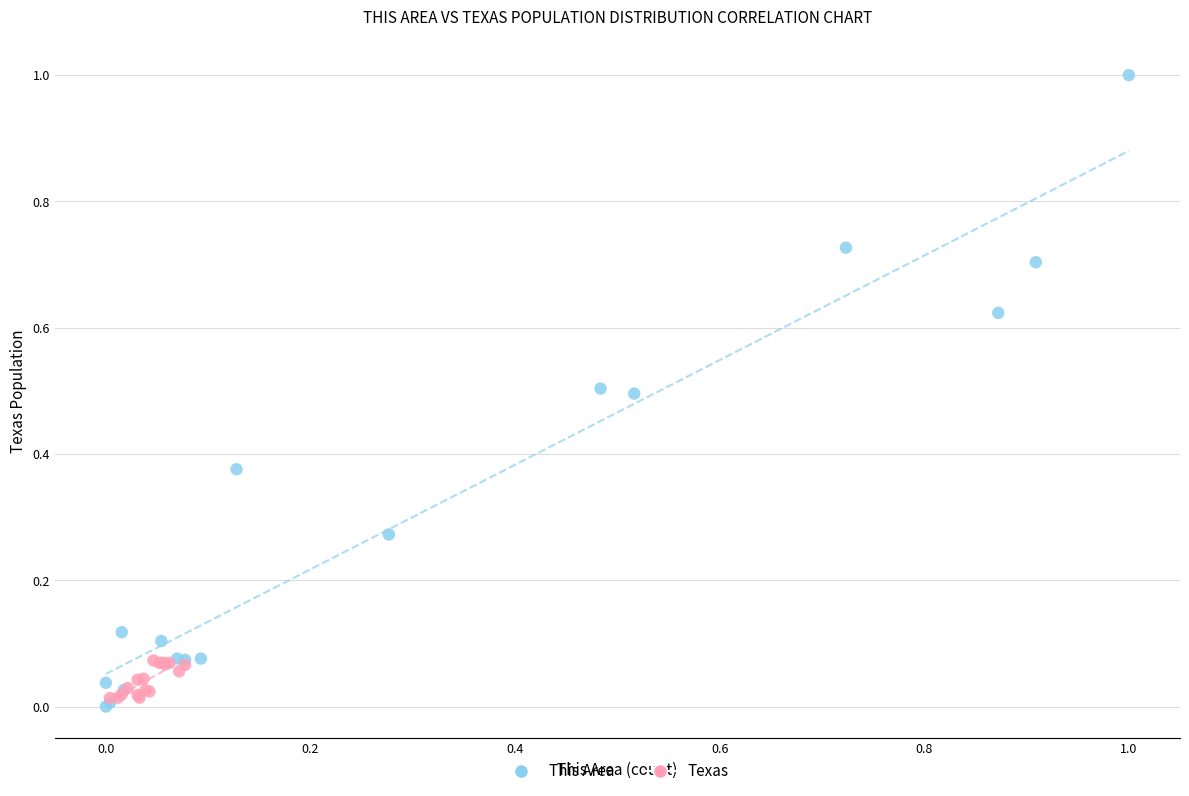

Which series contains the highest Y value?

This Area